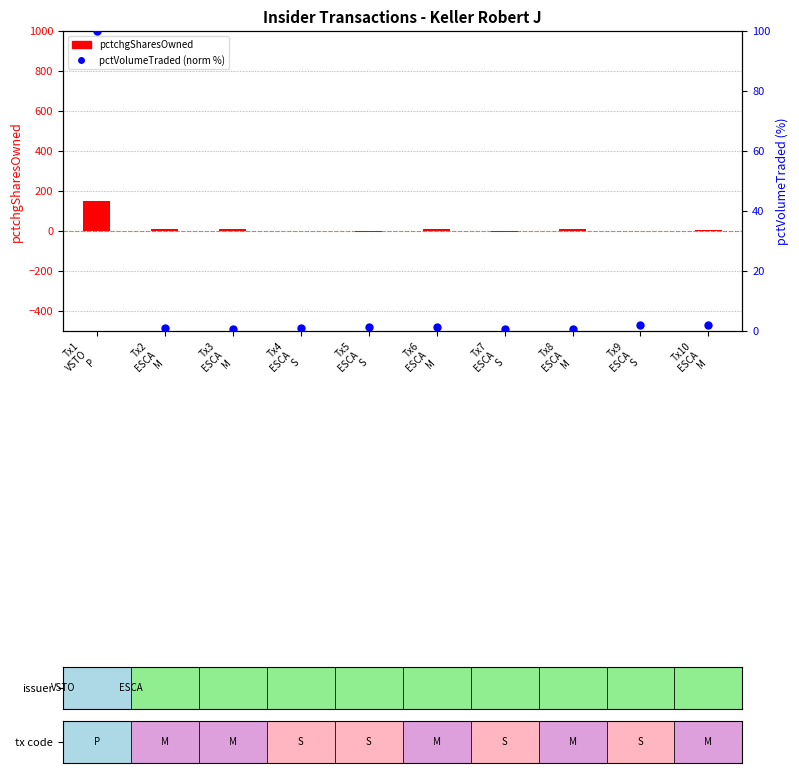

Does the chart contain stacked bars?

No